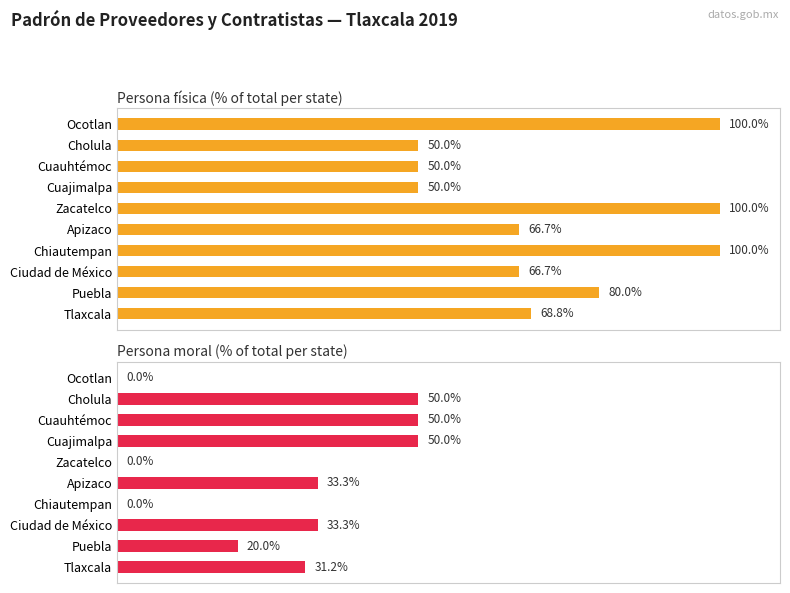

Which series has the largest range (max minus min)?

Persona física (% of total per state)